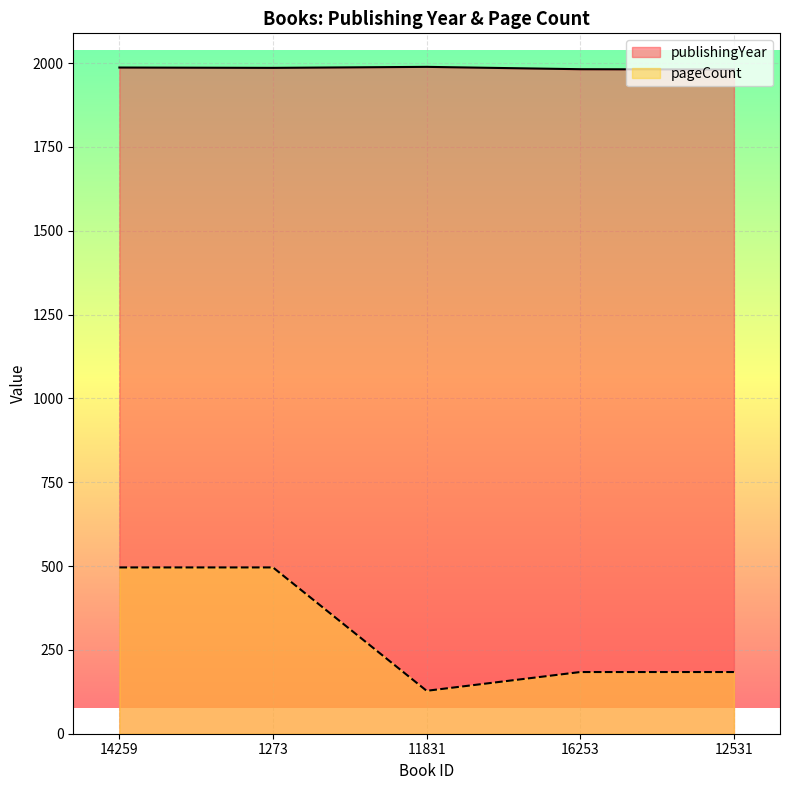

What is the highest value of the pageCount series?

496